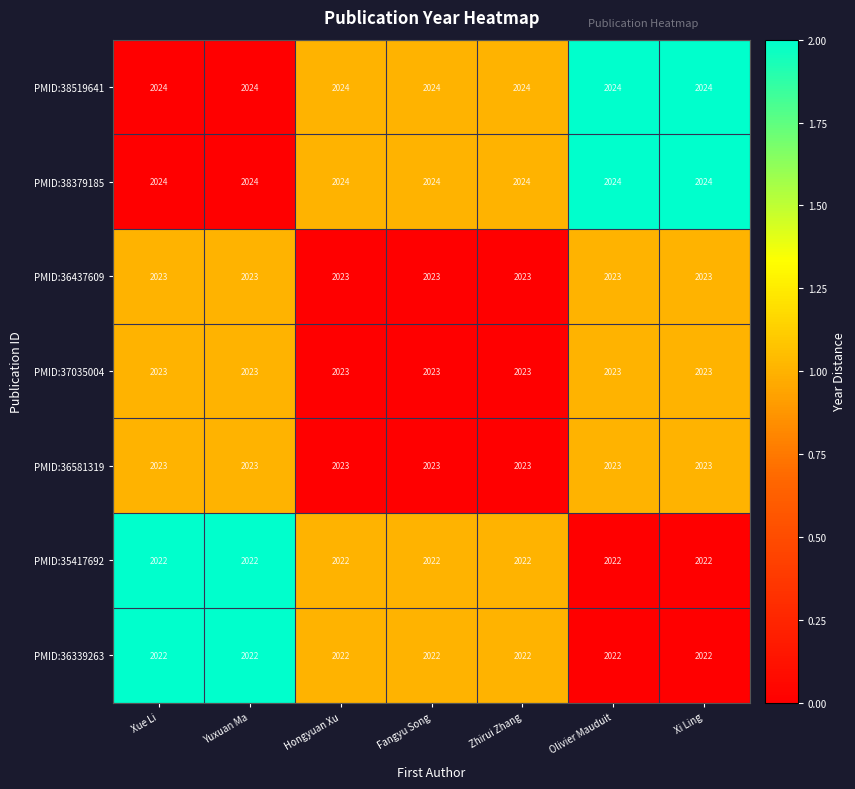

At how many categories does at least one series exceed 2023?

7